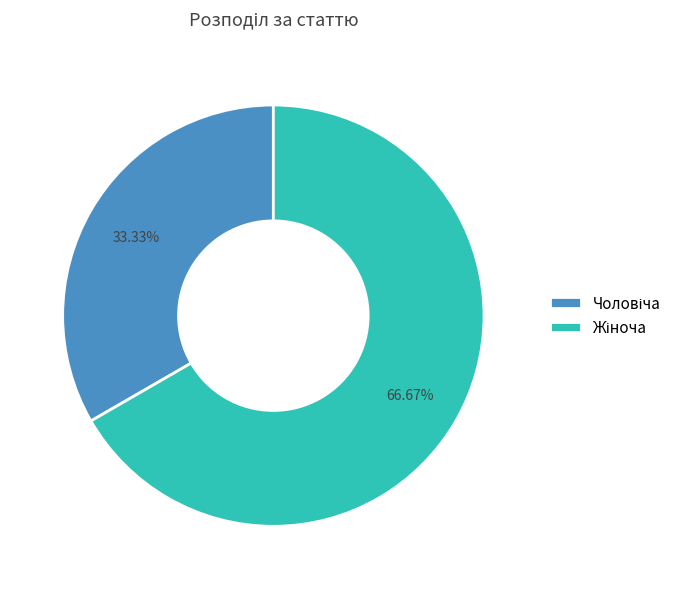

To the nearest percent, what is the average slice percentage?

50%